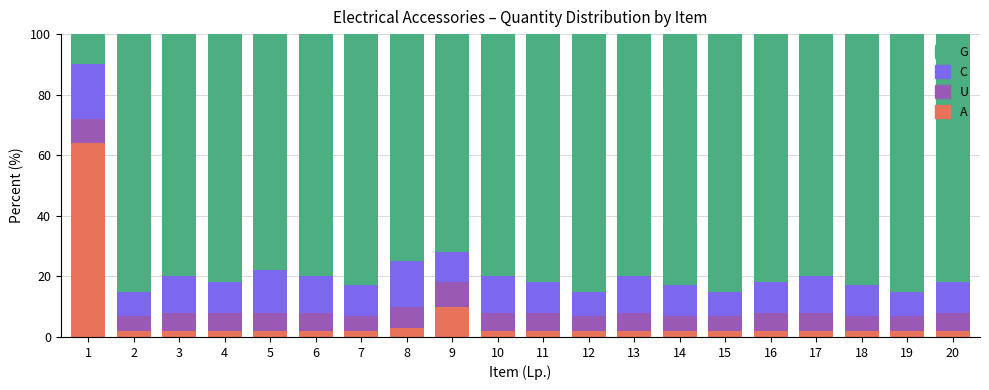

What is the difference between the maximum and minimum values in the A series?

62